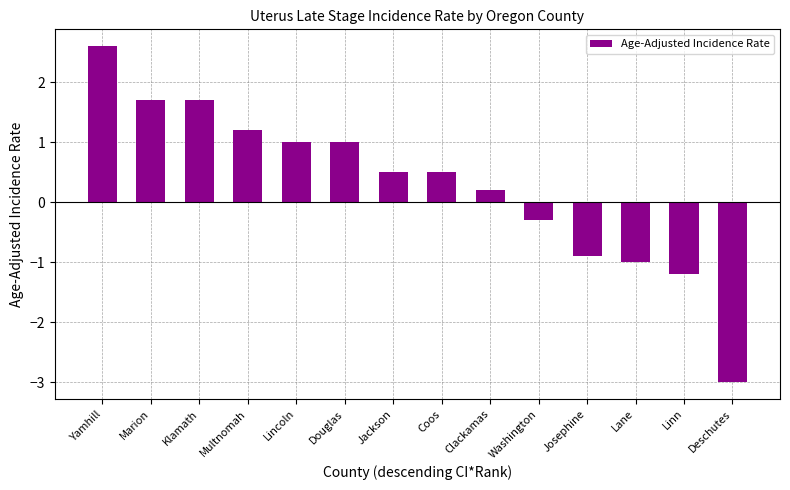

What is the minimum value shown in the chart?

-3.0